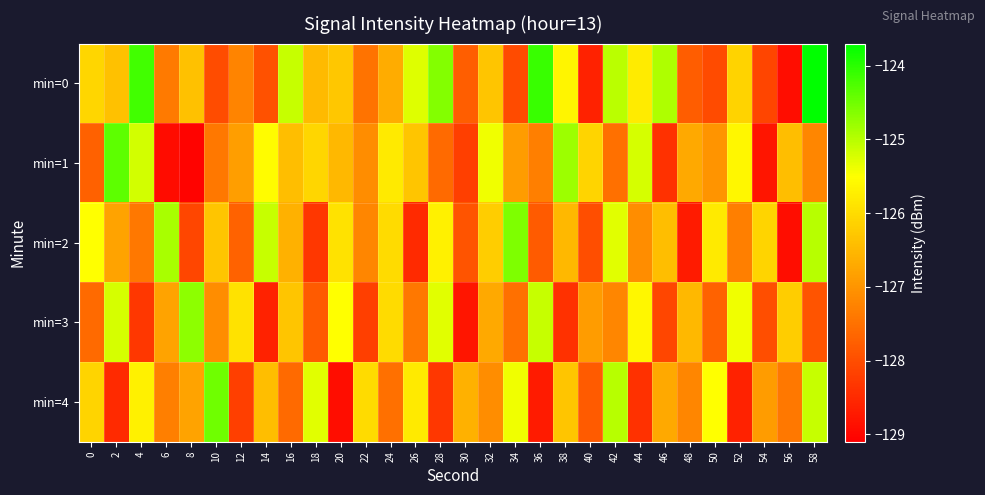

At how many categories does at least one series exceed -126?

24